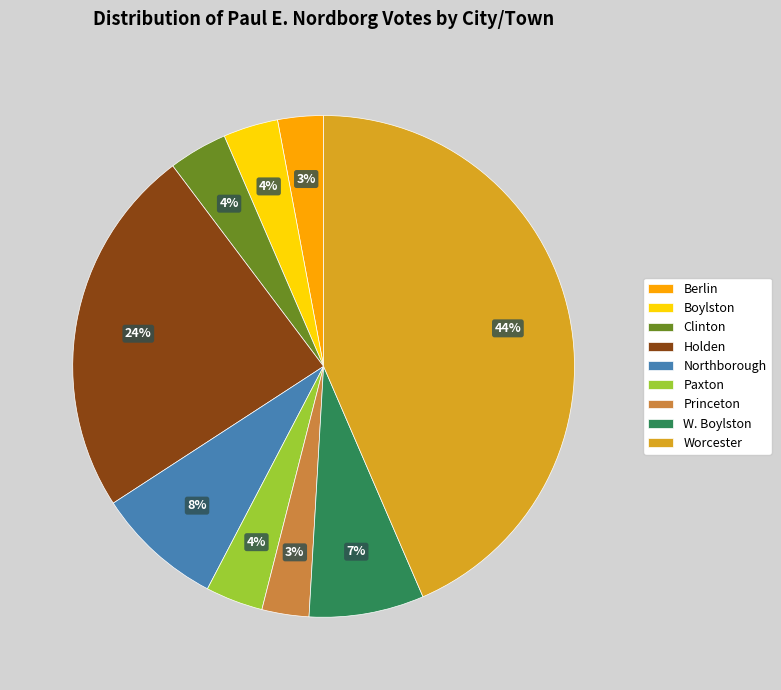

Which category has the biggest portion of the pie?

Worcester